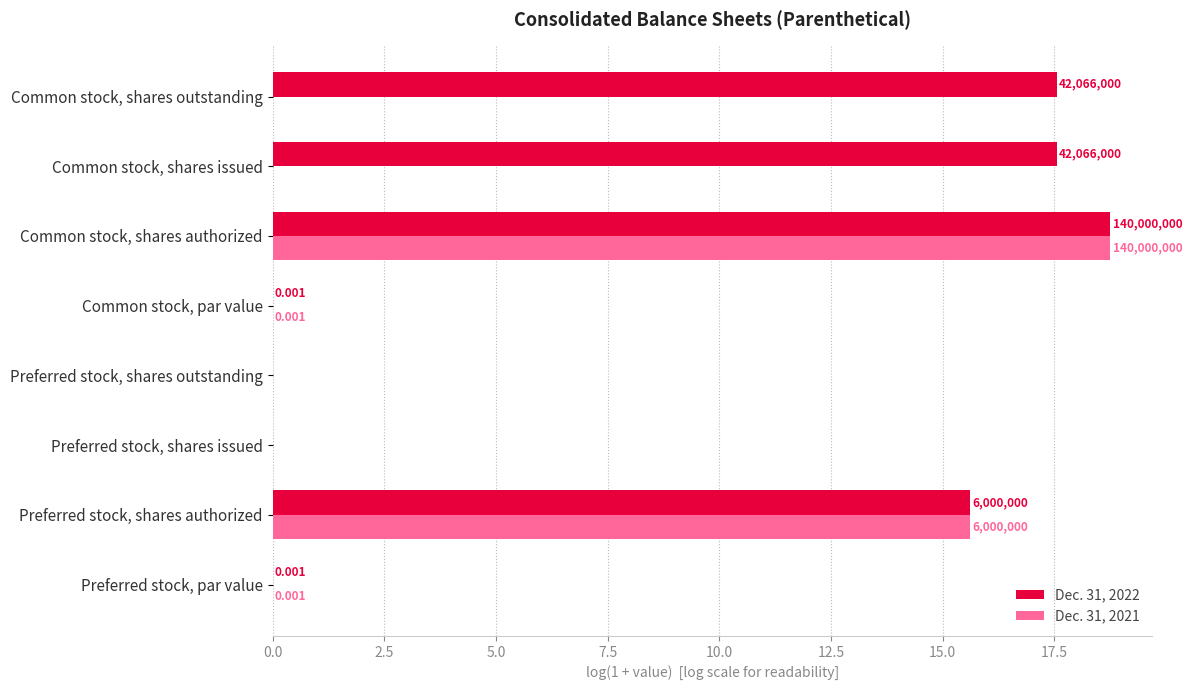

What position from the left is Common stock, shares outstanding?

8